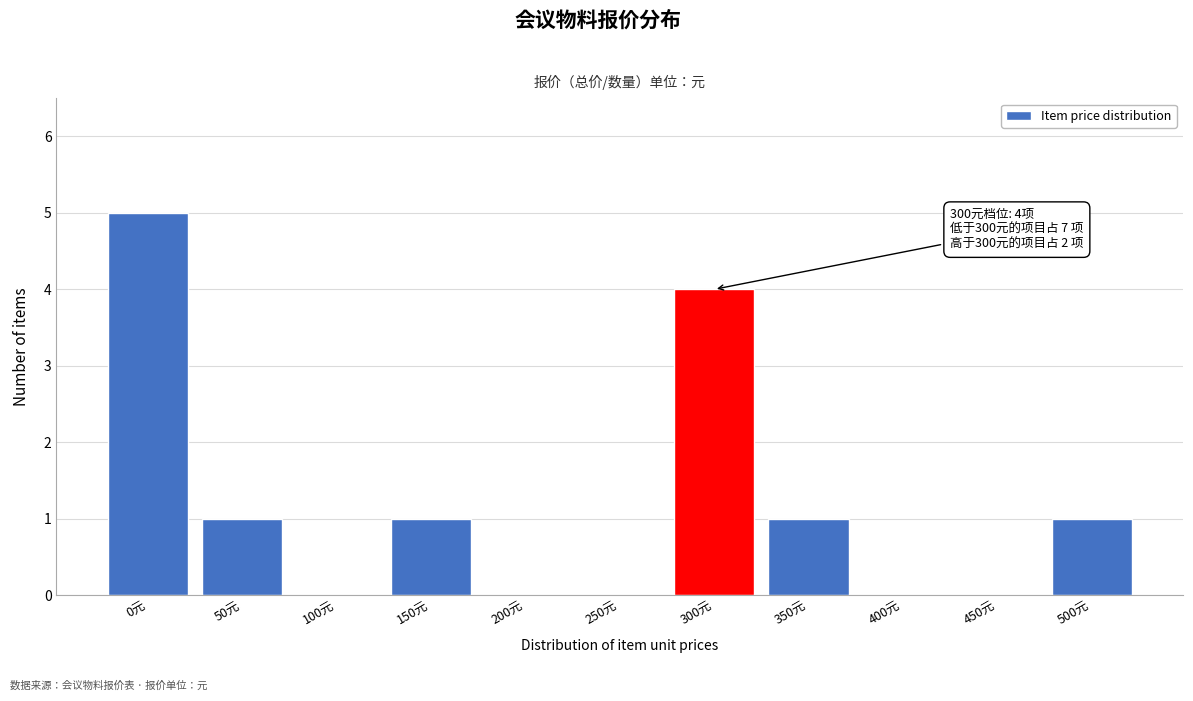

Reading left to right, list all the values displayed in this chart.

0元=5	50元=1	100元=0	150元=1	200元=0	250元=0	300元=4	350元=1	400元=0	450元=0	500元=1